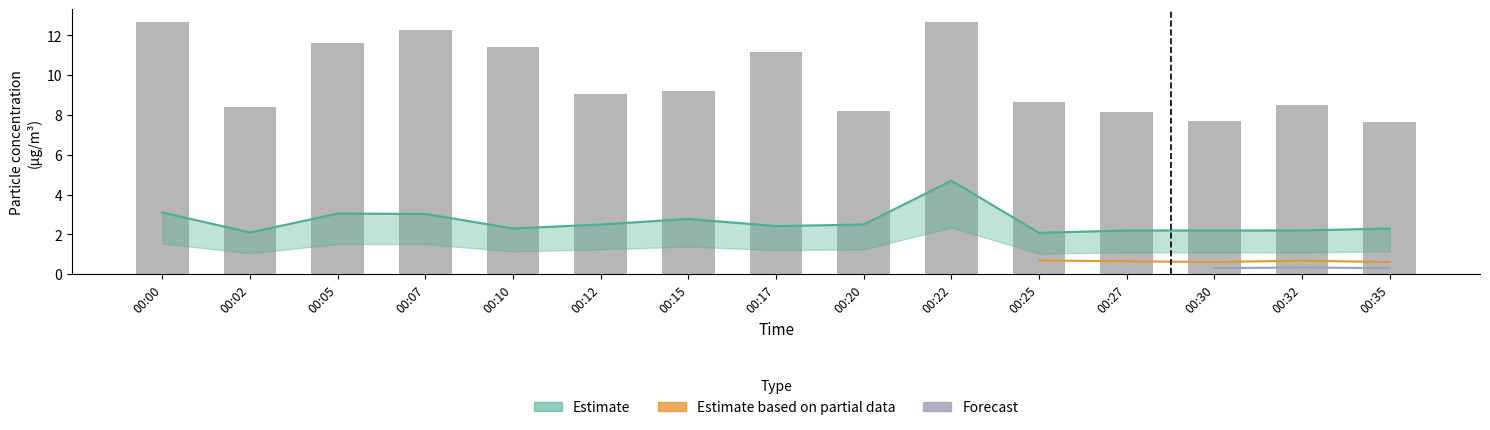

List the labels in order of SDS_P1 value, largest first.

00:00, 00:22, 00:07, 00:05, 00:10, 00:17, 00:15, 00:12, 00:25, 00:32, 00:02, 00:20, 00:27, 00:30, 00:35